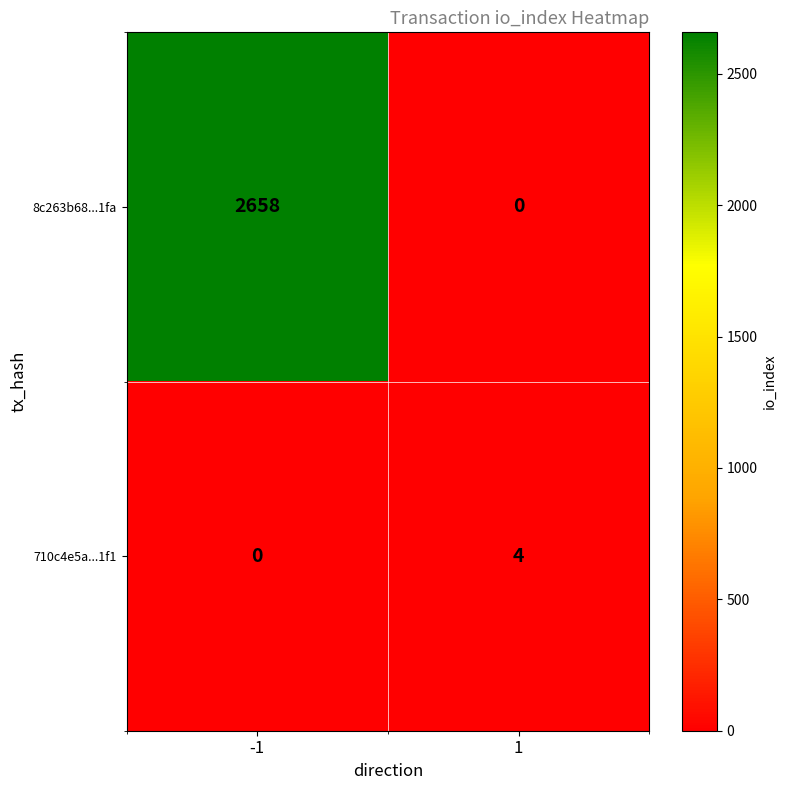

List the series in order of their overall mean, lowest first.

710c4e5a...1f1, 8c263b68...1fa